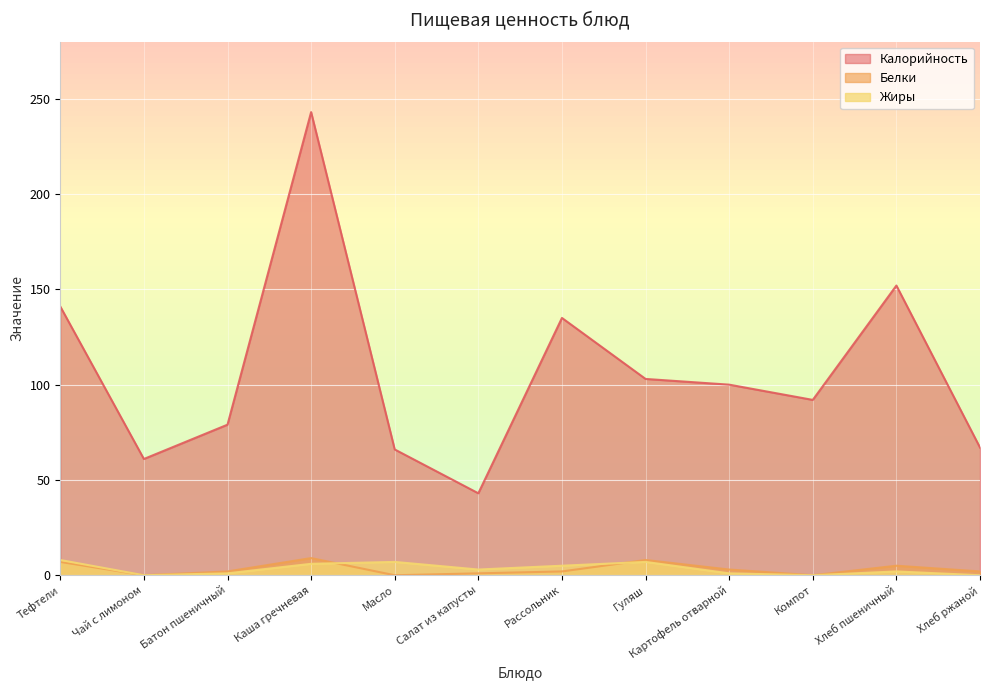

What is the label of the 10th point from the right?

Батон пшеничный